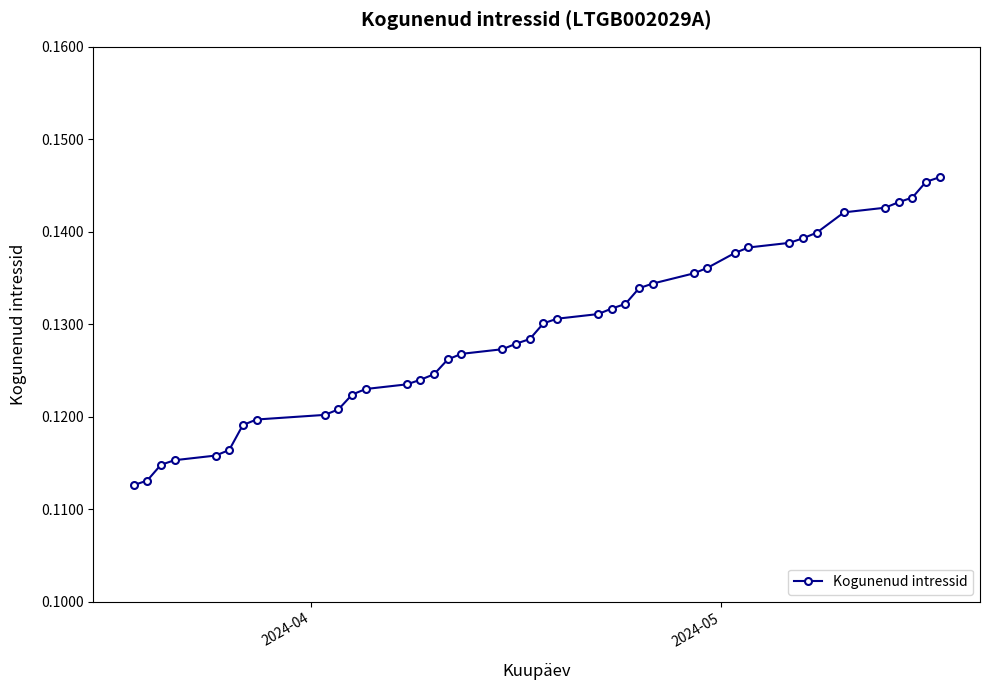

How many lines are shown in the chart?

1